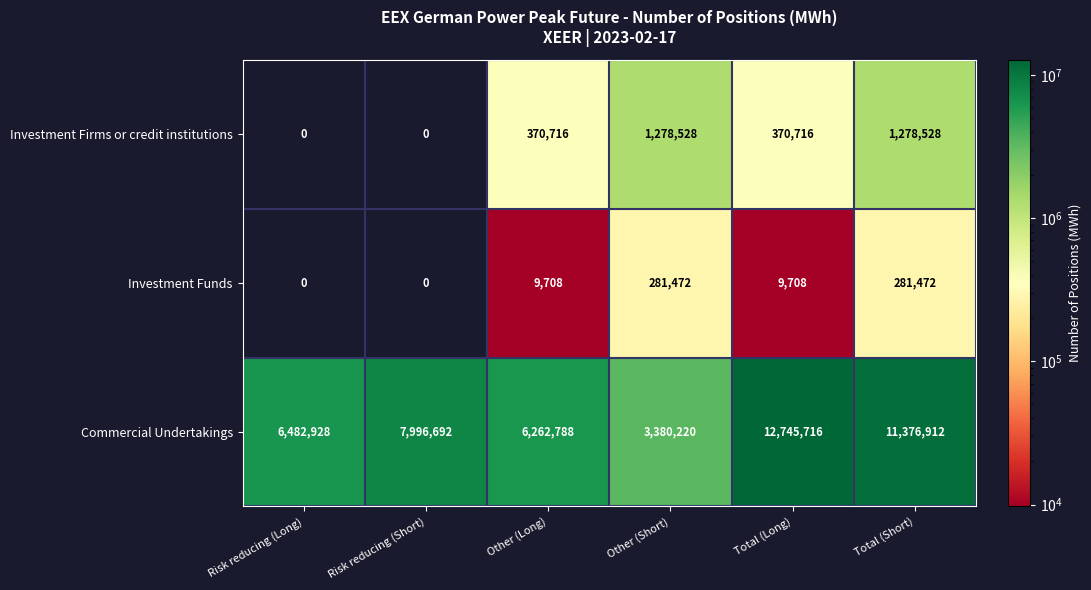

Reading left to right, transcribe all the data shown in this chart.

Investment Firms or credit institutions: 0	0	370716	1278528	370716	1278528
Investment Funds: 0	0	9708	281472	9708	281472
Commercial Undertakings: 6482928	7996692	6262788	3380220	12745716	11376912